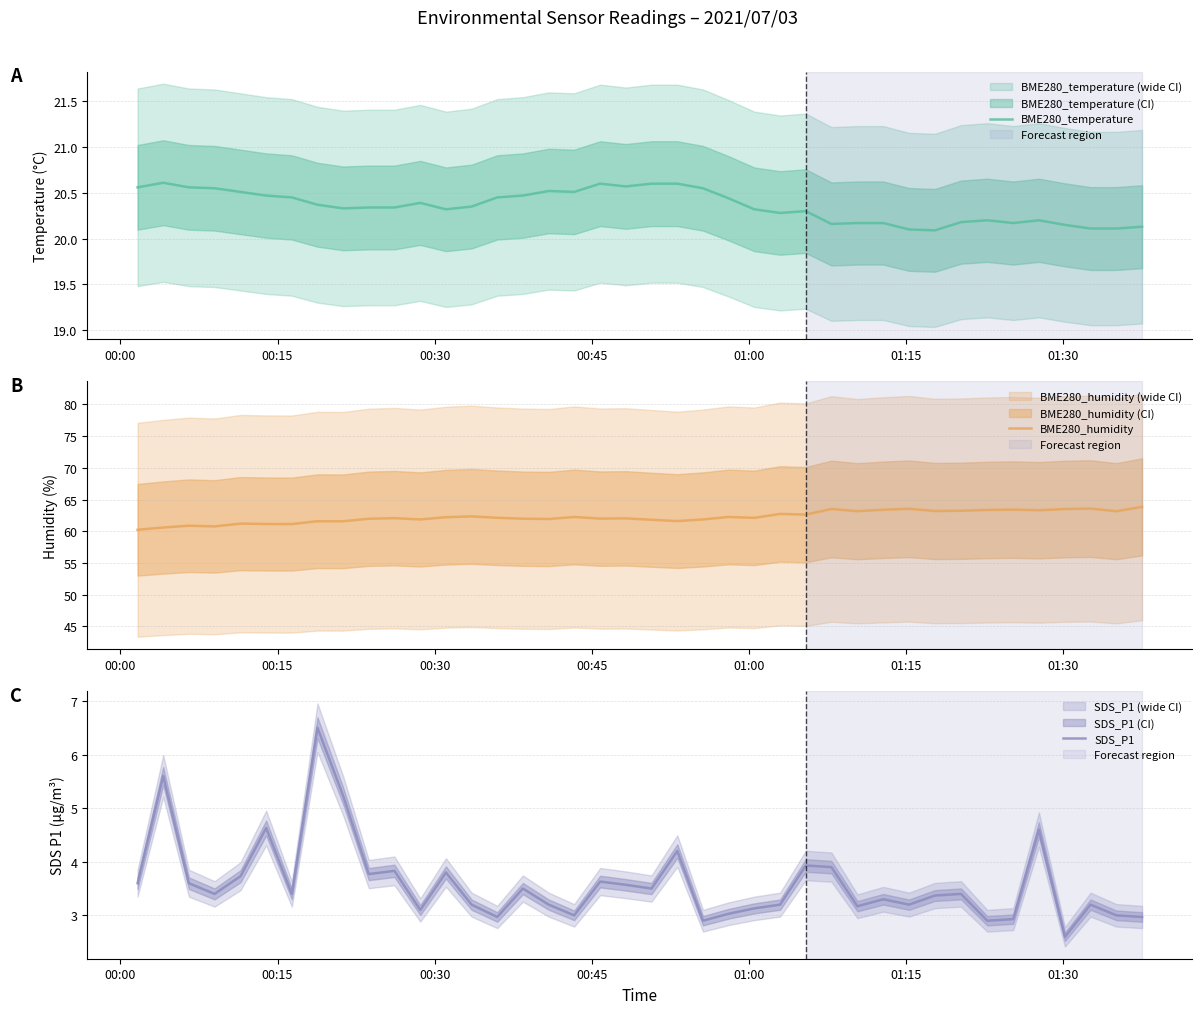

How many data points does each series have?

40